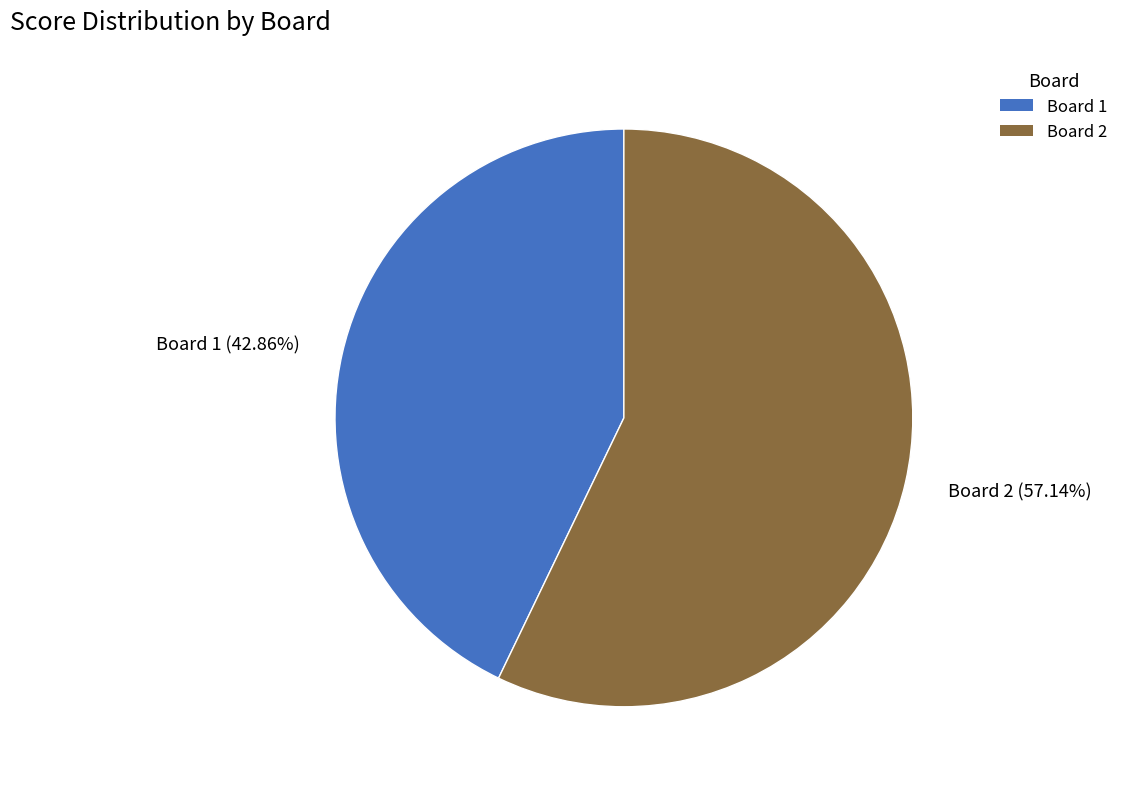

Is there a majority slice in this chart?

Yes